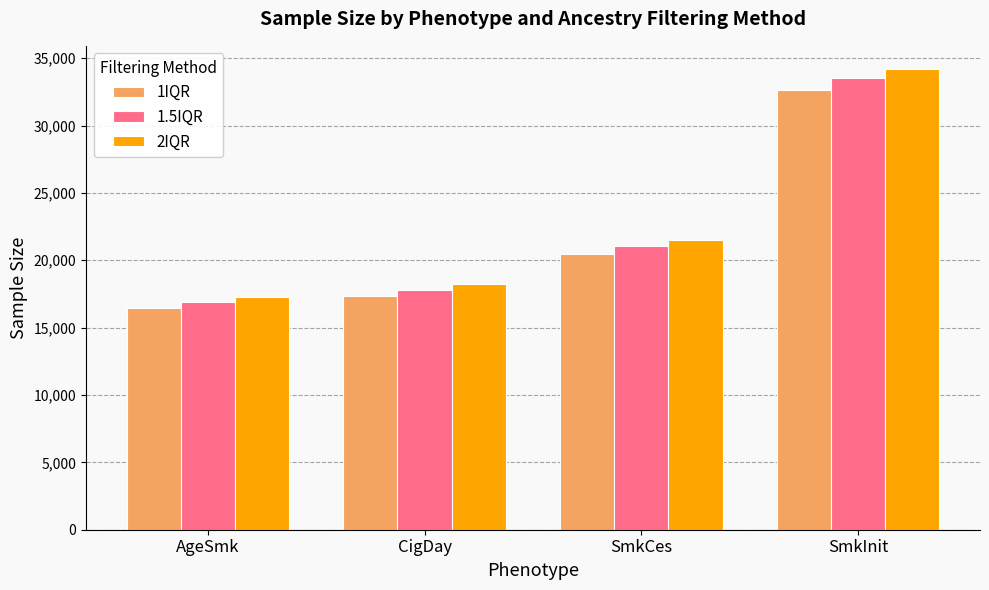

Reading right to left, extract all data points from this chart.

1IQR: SmkInit=32611	SmkCes=20441	CigDay=17313	AgeSmk=16432
1.5IQR: SmkInit=33523	SmkCes=21037	CigDay=17809	AgeSmk=16916
2IQR: SmkInit=34209	SmkCes=21503	CigDay=18205	AgeSmk=17297